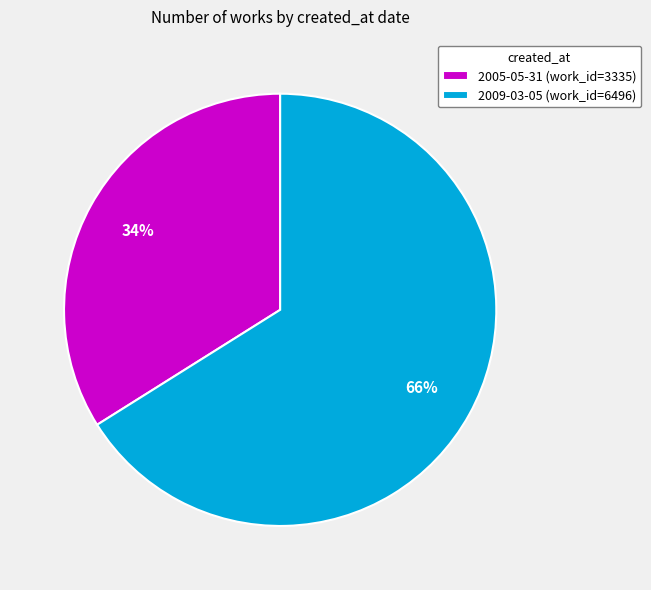

Do 2009-03-05 (work_id=6496) and 2005-05-31 (work_id=3335) together represent more than half of the pie?

Yes